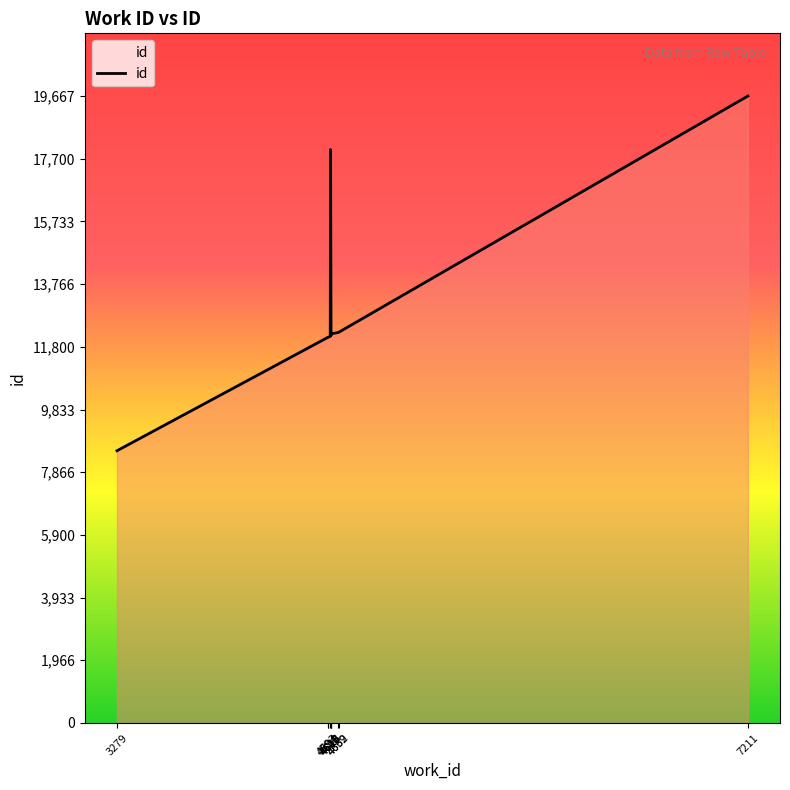

What is the difference between the maximum and minimum values?

11127